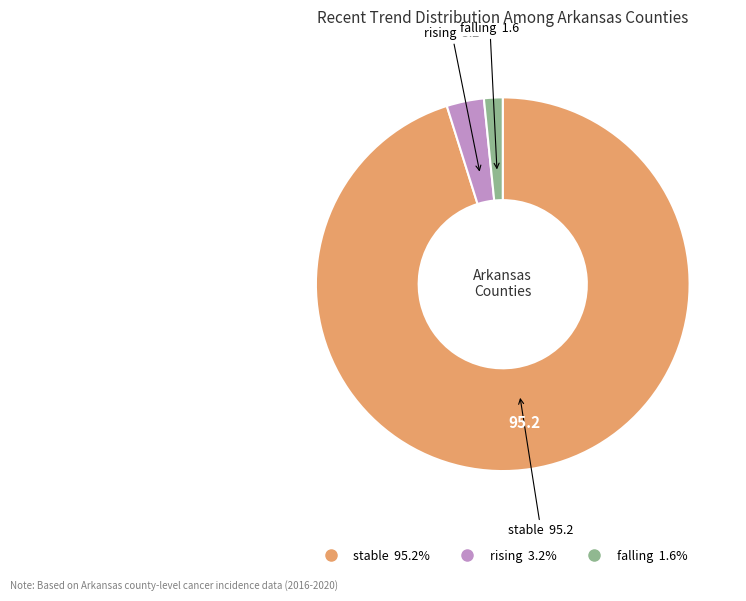

What is the ratio of the value at rising to the value at falling?

2.0